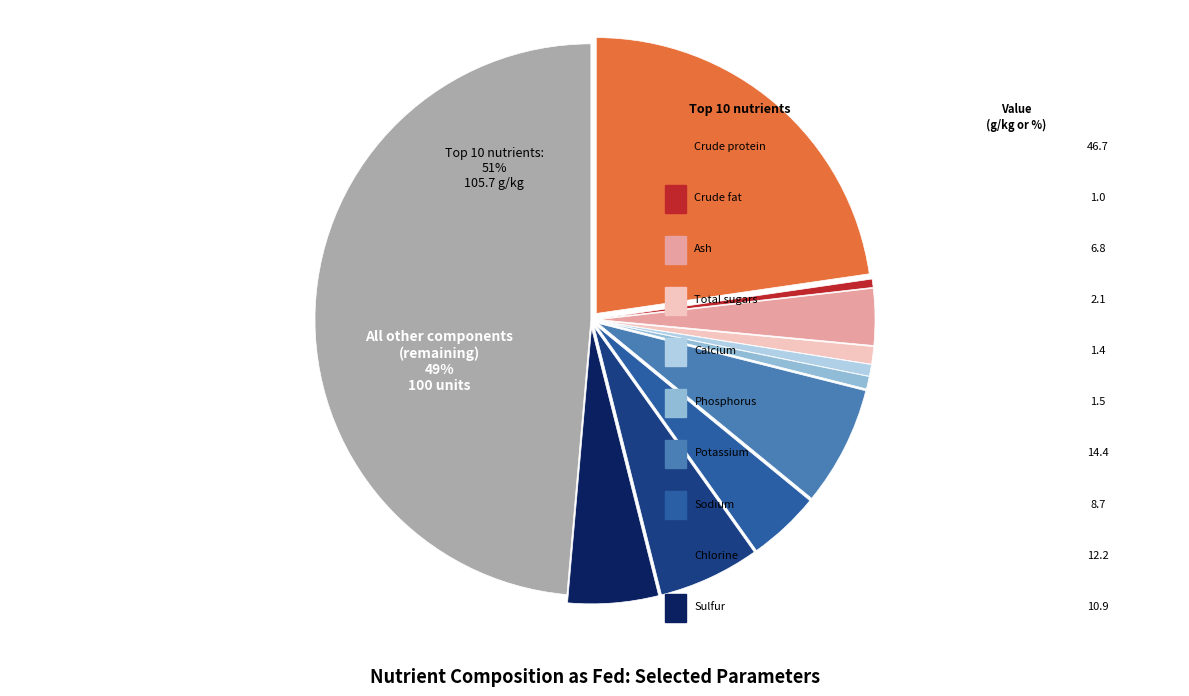

To the nearest percent, what portion does Sulfur represent?

10%